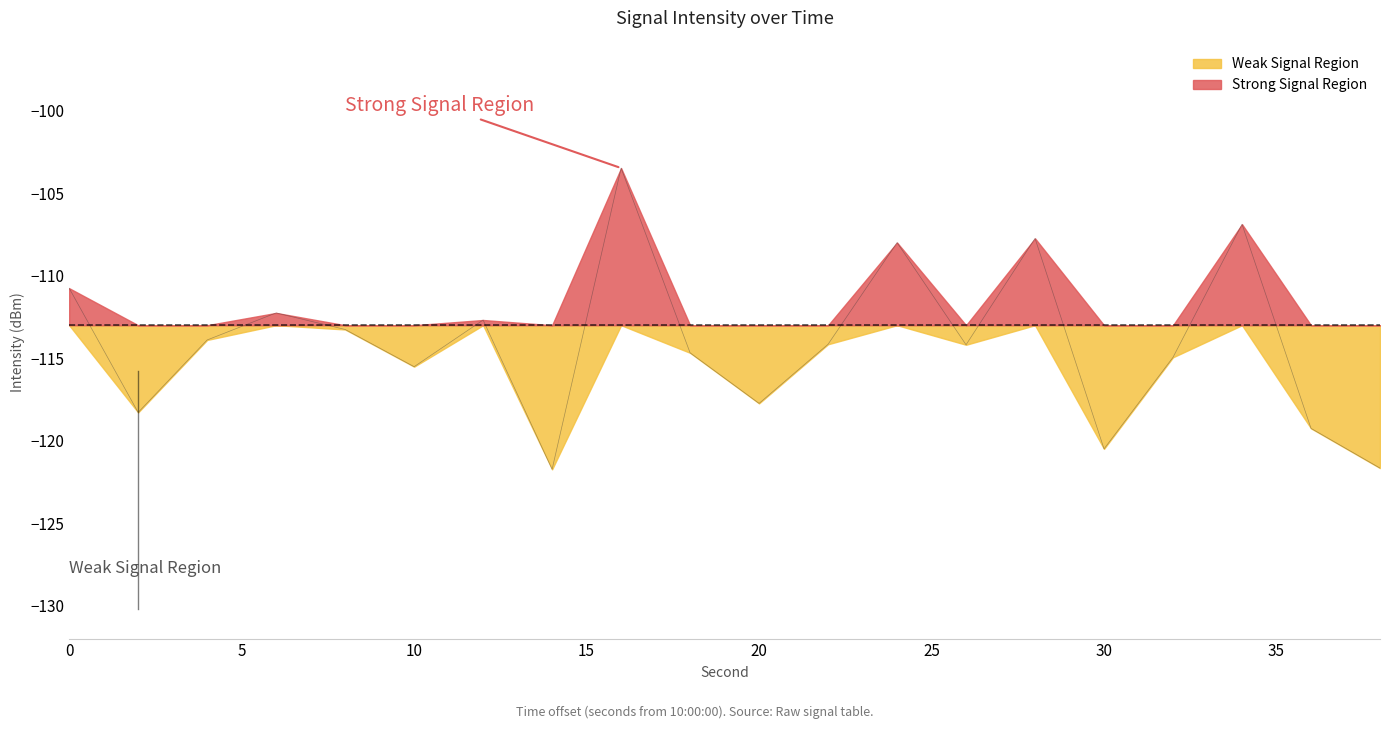

List the series in order of their overall mean, lowest first.

Weak Signal Region, Strong Signal Region